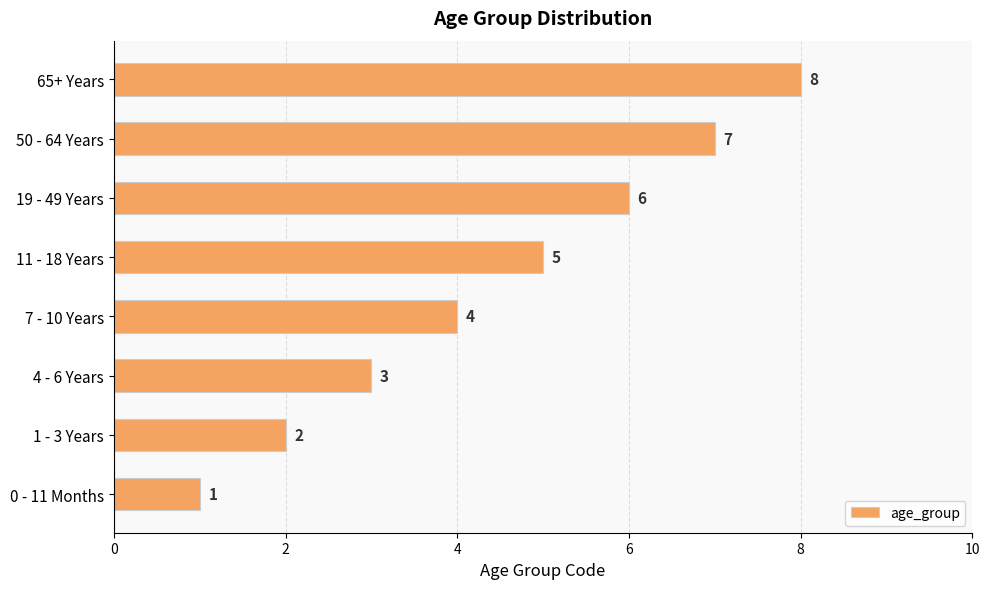

What is the greatest value displayed?

8